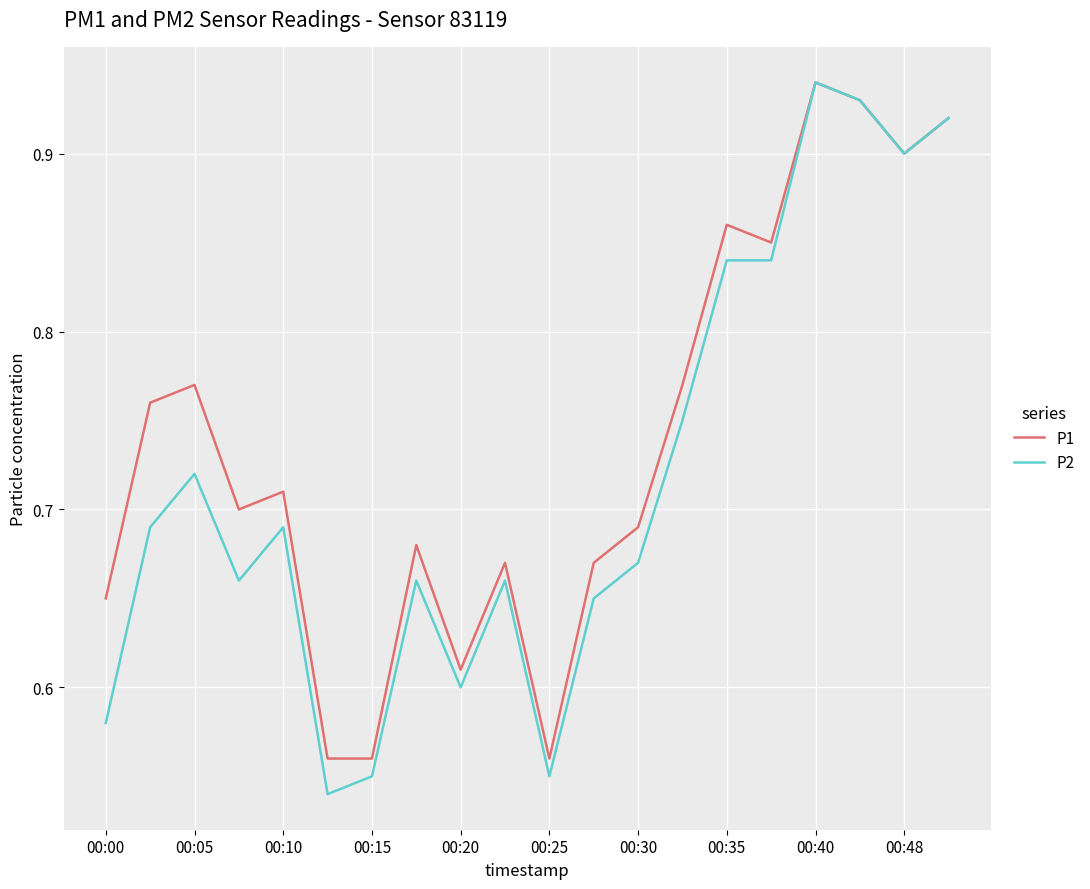

Rank the series by their average value, from lowest to highest.

P2, P1